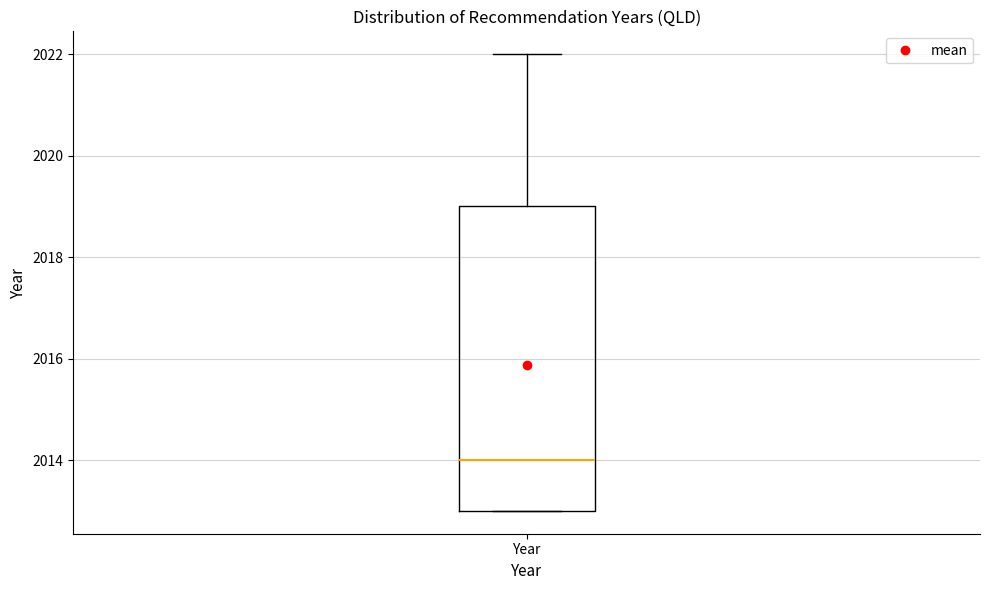

Read this box plot against the y-axis: the position of the median line, the range covered by the box, and the ends of both whiskers. The values are not printed on the chart, so give them approximately, as read against the axis.

median 2014, box 2013 to 2019, whiskers 2013 to 2022